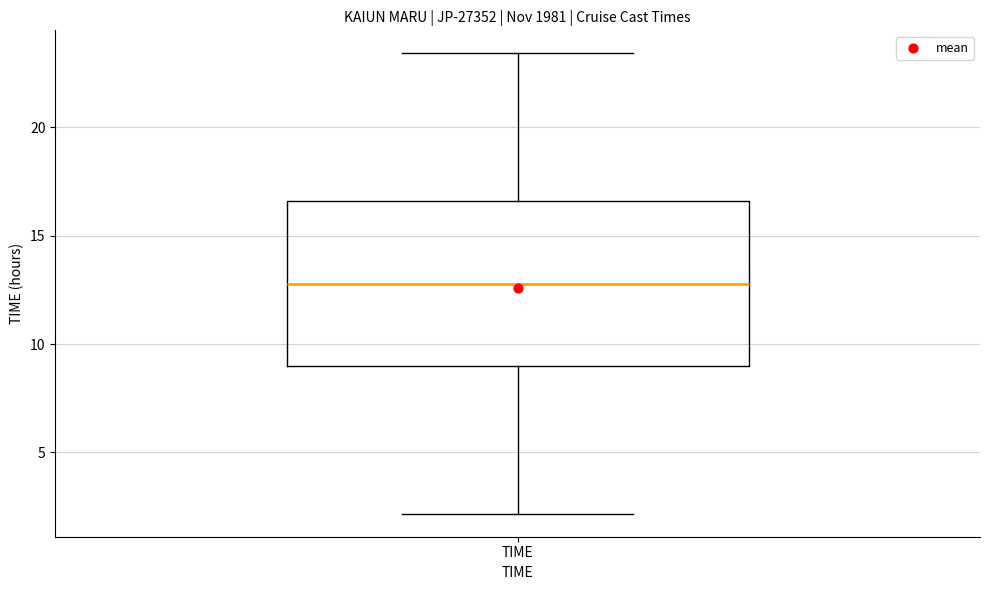

Where does the lower whisker of the box for TIME end on the y-axis? The values are not printed on the chart, so give them approximately, as read against the axis.

2.0